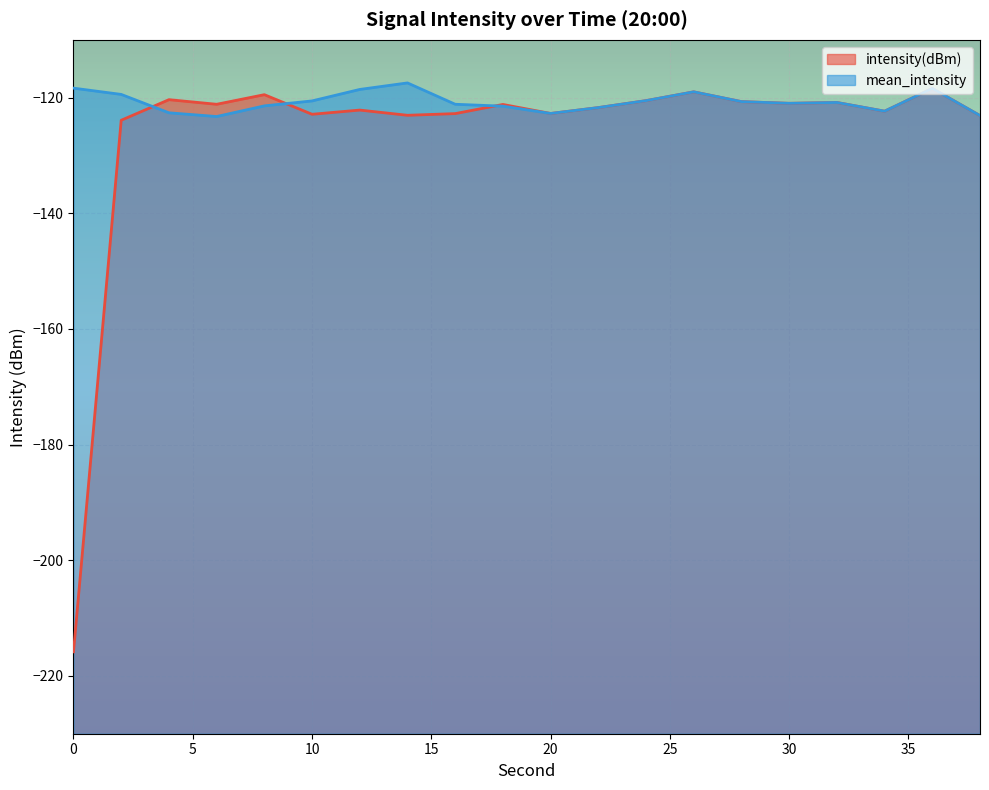

Reading left to right, extract all data points from this chart.

intensity(dBm): 0=-215.8	2=-123.9	4=-120.3	6=-121.1	8=-119.5	10=-122.9	12=-122.1	14=-123.0	16=-122.8	18=-121.2	20=-122.7	22=-121.7	24=-120.5	26=-119.0	28=-120.7	30=-121.0	32=-120.8	34=-122.3	36=-118.4	38=-123.1
mean_intensity: 0=-118.4	2=-119.4	4=-122.6	6=-123.3	8=-121.4	10=-120.6	12=-118.6	14=-117.4	16=-121.1	18=-121.5	20=-122.7	22=-121.7	24=-120.5	26=-119.0	28=-120.7	30=-121.0	32=-120.8	34=-122.3	36=-118.4	38=-123.1